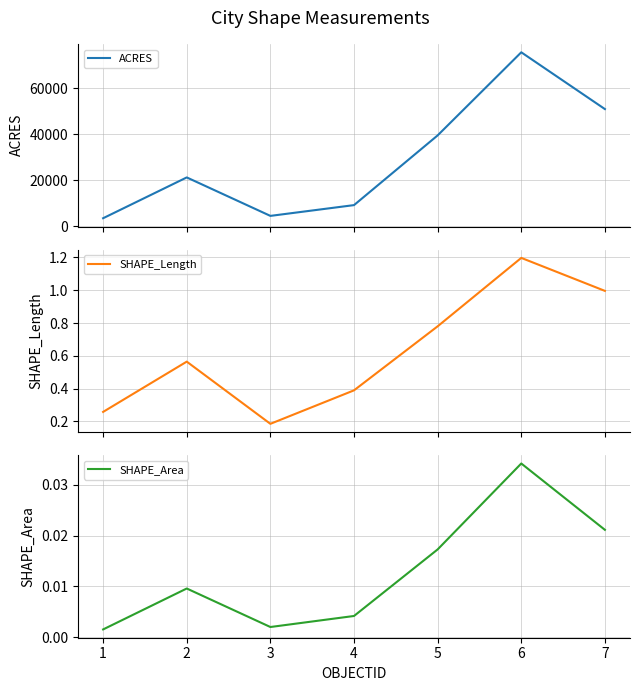

At which category is the sum across all series the highest?

6